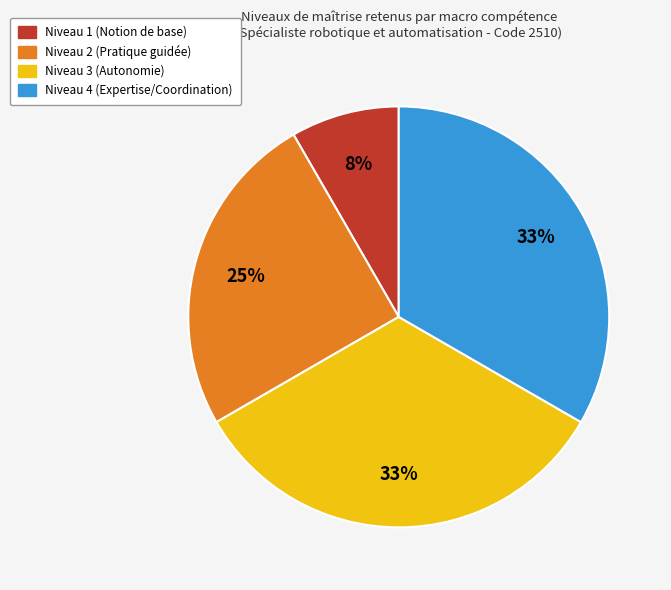

Which slice is the smallest?

Niveau 1 (Notion de base)